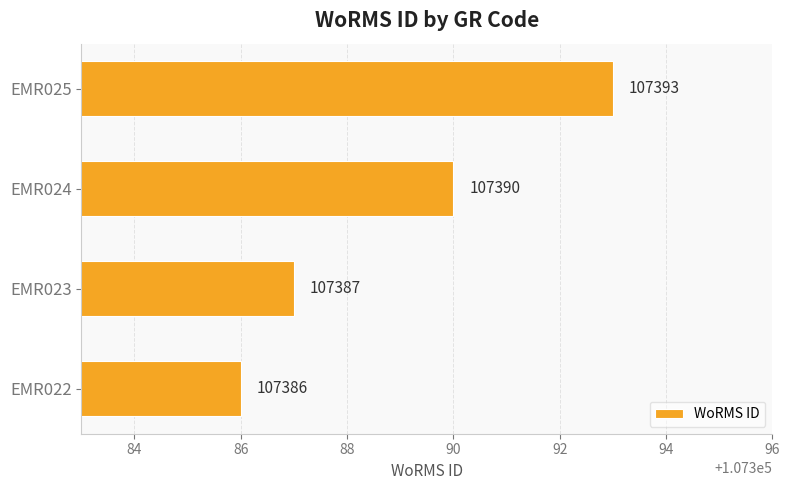

How many values are between 107387 and 107393?

3